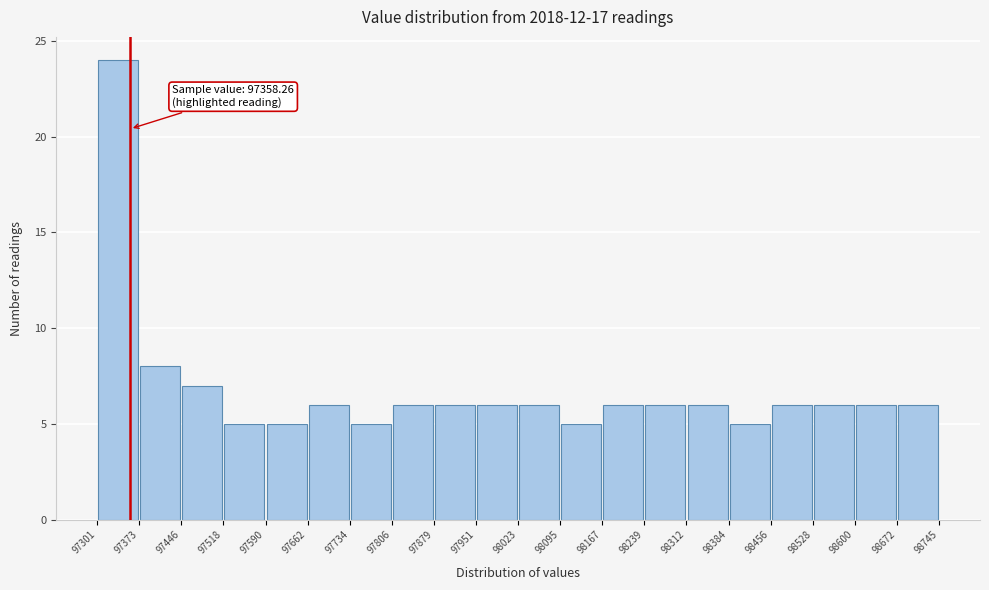

Over which range of the x-axis is the bar tallest?

97301 to 97373